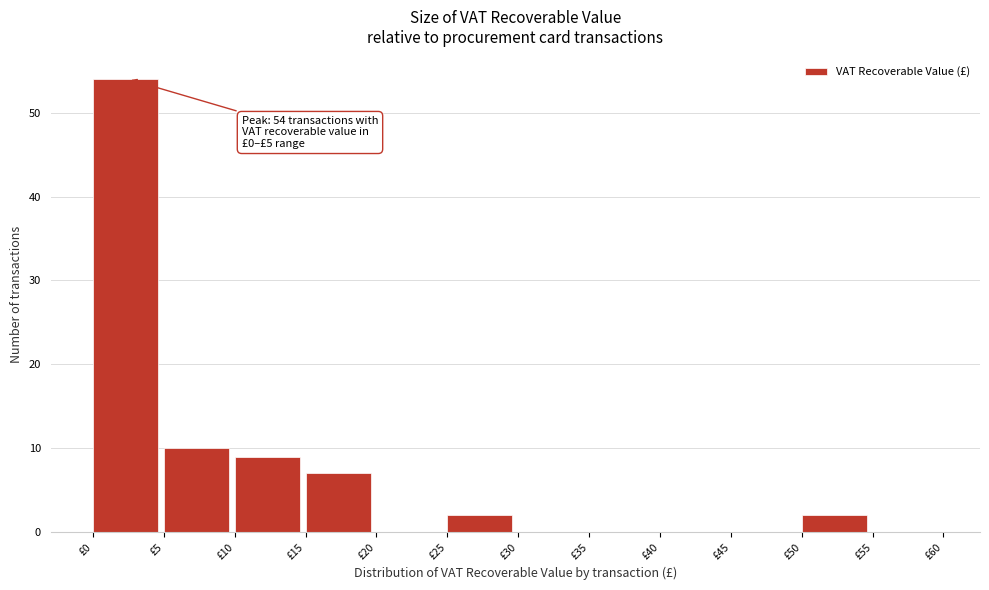

Over which range of the x-axis is the bar tallest?

0 to 5